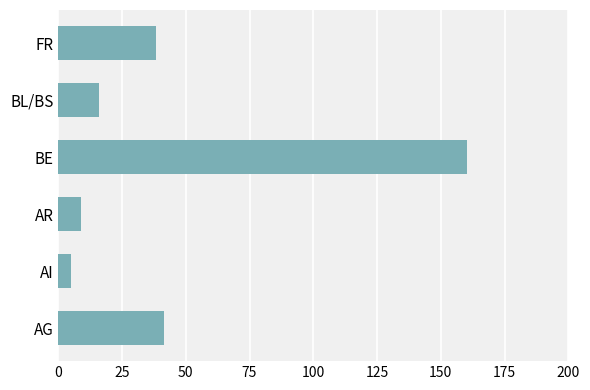

What is the change in value from AG to BE?

+118.6